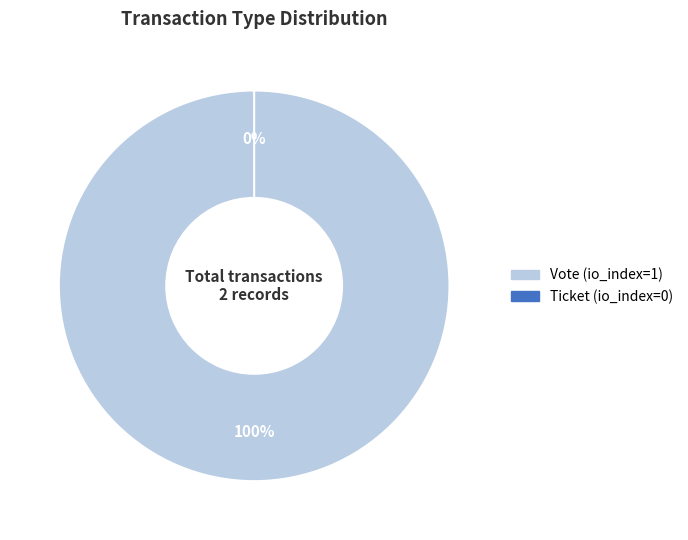

What is the majority slice?

Vote (io_index=1)